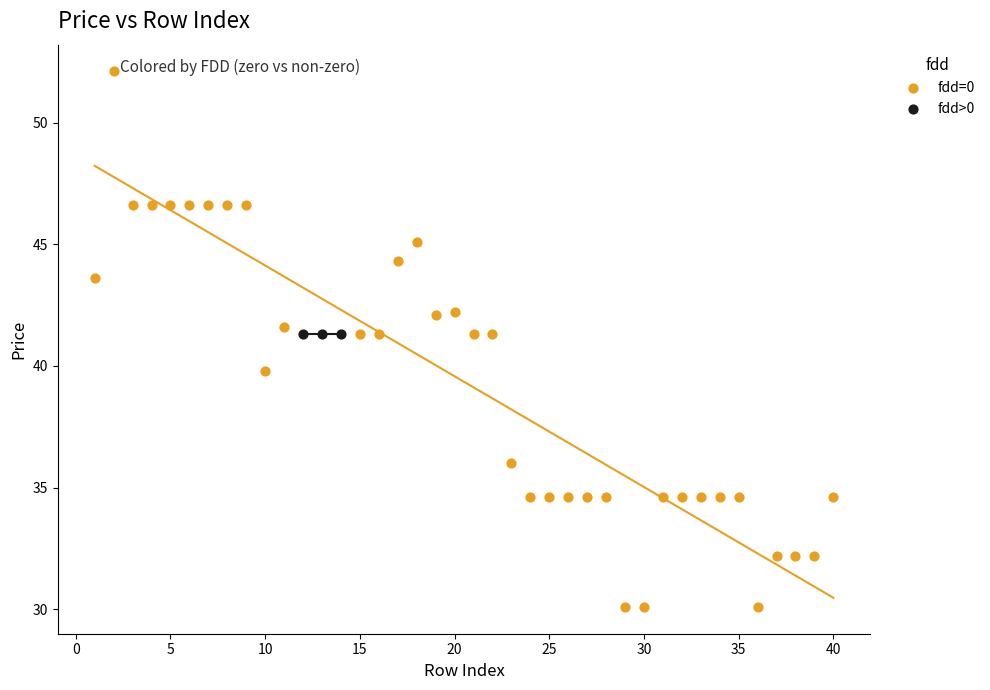

Which series contains the highest Y value?

fdd=0